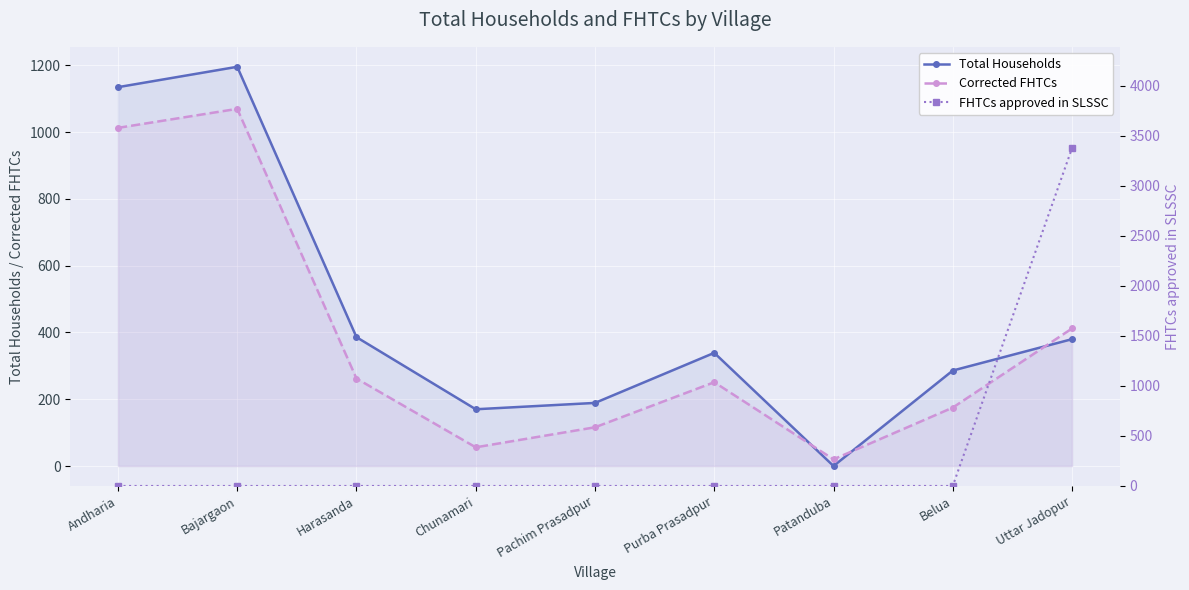

What value does the Total Households series have at Andharia?

1135